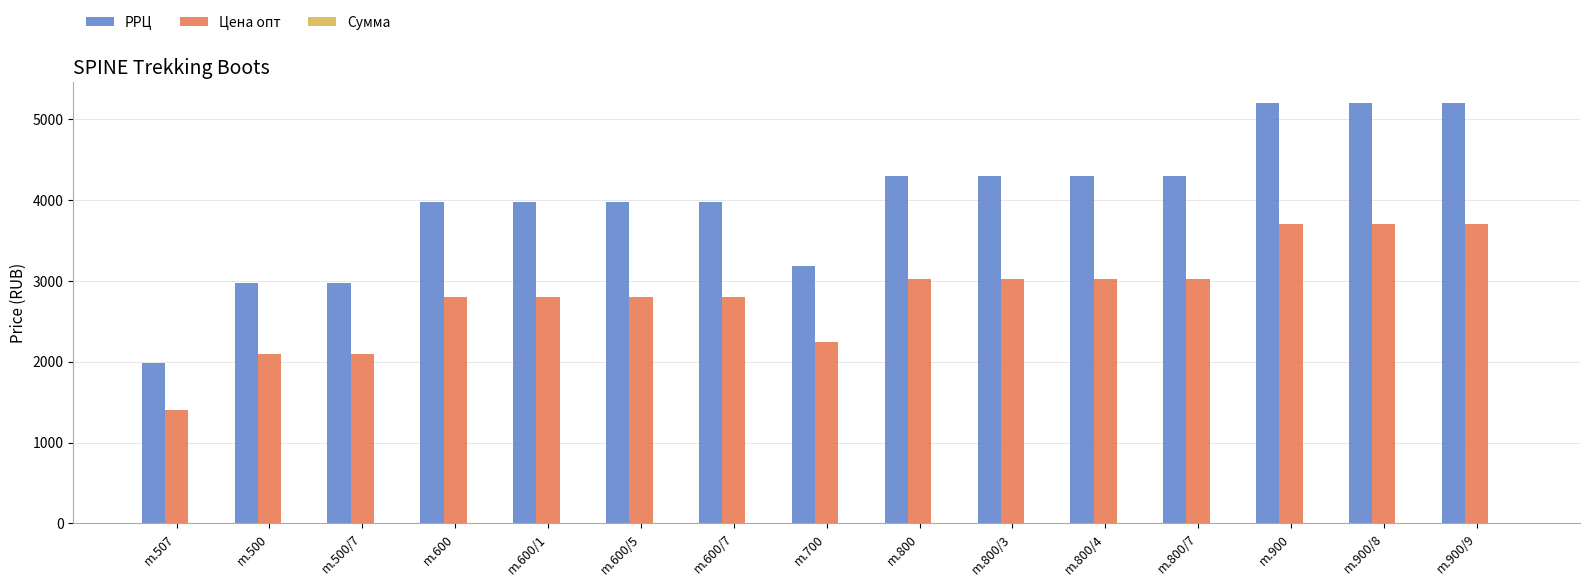

At how many categories does at least one series exceed 2426?

14